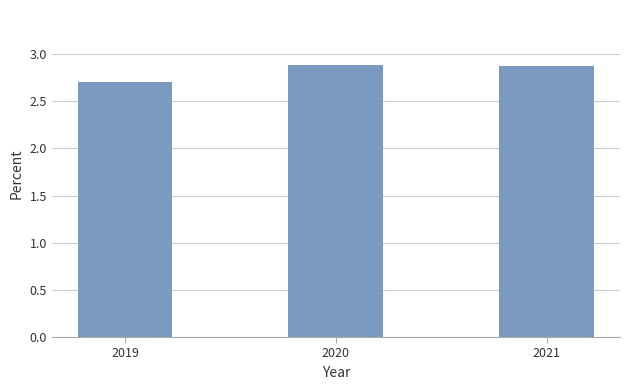

Reading left to right, transcribe all the data shown in this chart.

2019=2.7	2020=2.9	2021=2.9